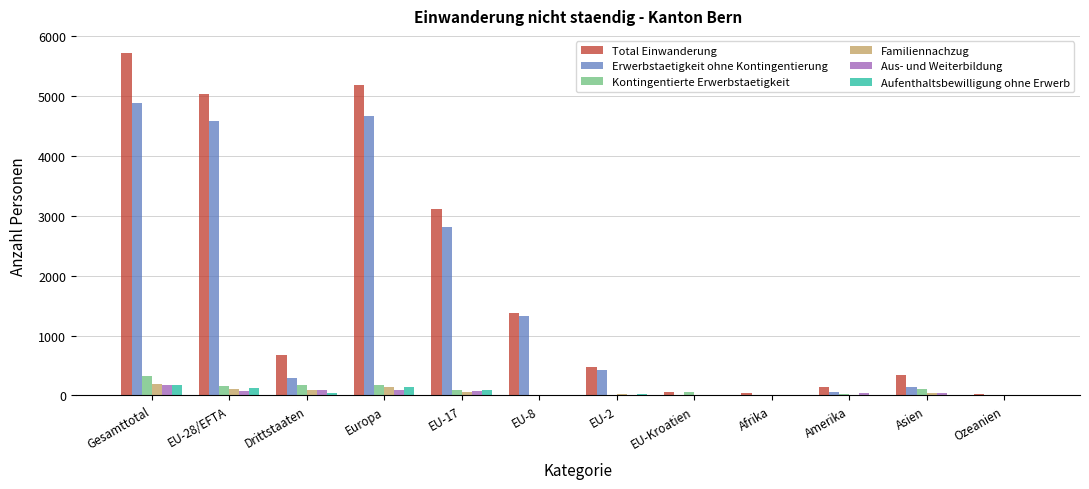

Where does the Kontingentierte Erwerbstaetigkeit series first go above 84?

Gesamttotal